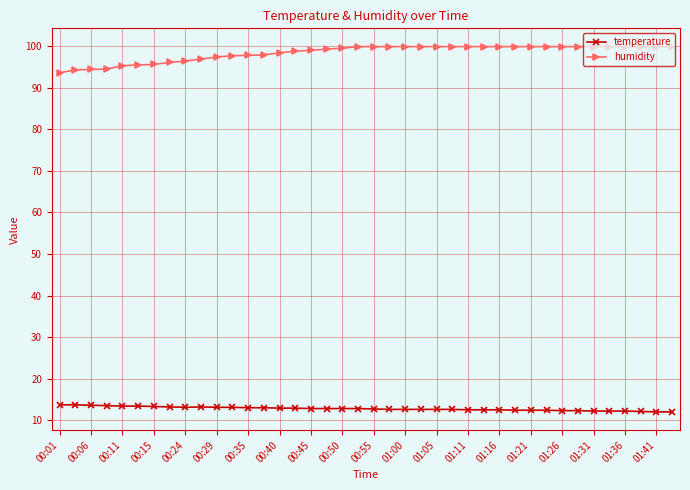

Count the number of categories in the chart.

40